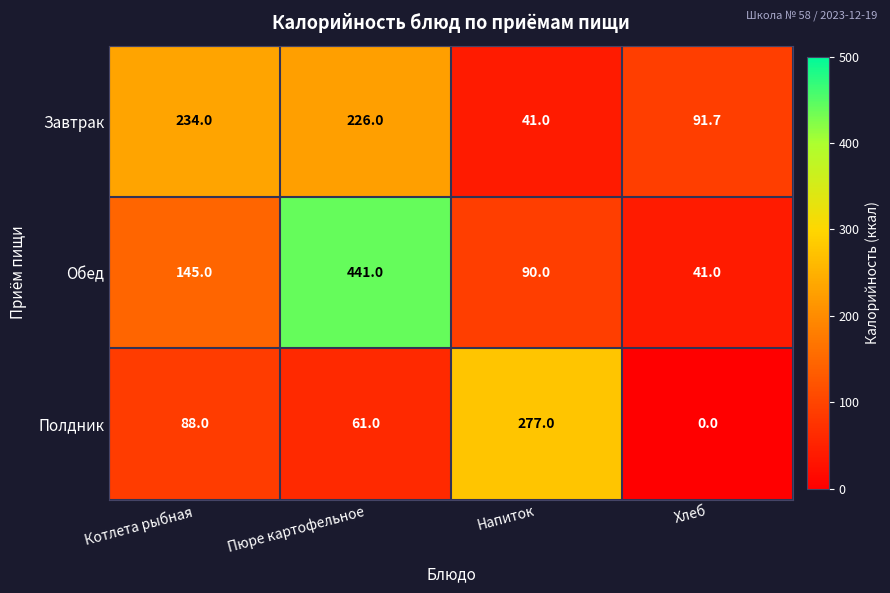

Is it true that Завтрак equals 226.0 at Пюре картофельное?

True